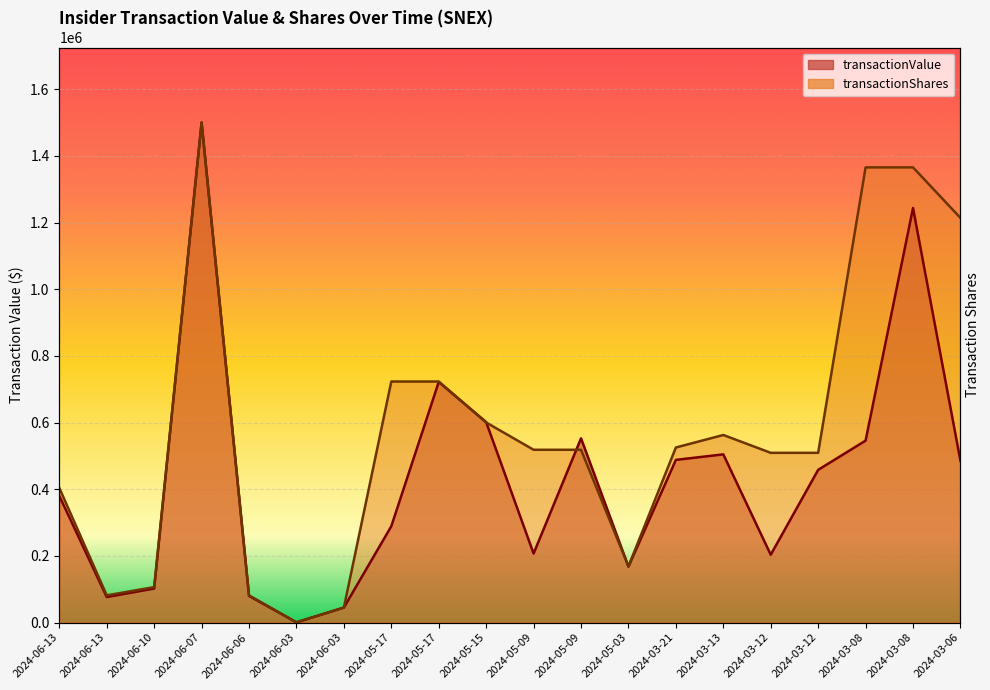

Reading left to right, transcribe all the data shown in this chart.

transactionValue: 2024-06-13=380130.0	2024-06-13=76845.0	2024-06-10=102287.0	2024-06-07=1499916.0	2024-06-06=80115.0	2024-06-03=900.0	2024-06-03=45204.0	2024-05-17=289110.0	2024-05-17=721854.0	2024-05-15=601430.0	2024-05-09=207270.0	2024-05-09=552720.0	2024-05-03=168008.0	2024-03-21=488142.0	2024-03-13=504697.0	2024-03-12=203610.0	2024-03-12=458285.0	2024-03-08=545880.0	2024-03-08=1243653.0	2024-03-06=485280.0
transactionShares: 2024-06-13=403869.7	2024-06-13=81794.5	2024-06-10=106558.0	2024-06-07=1499916.0	2024-06-06=81794.5	2024-06-03=900.5	2024-06-03=45024.5	2024-05-17=723168.4	2024-05-17=723168.4	2024-05-15=600326.6	2024-05-09=518457.1	2024-05-09=518457.1	2024-05-03=168841.9	2024-03-21=525285.8	2024-03-13=562806.2	2024-03-12=509302.1	2024-03-12=509302.1	2024-03-08=1365442.8	2024-03-08=1365442.8	2024-03-06=1213860.4